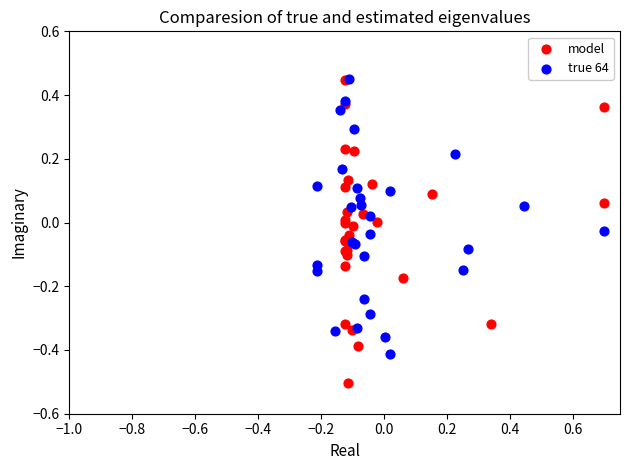

Which series contains the lowest Y value?

model